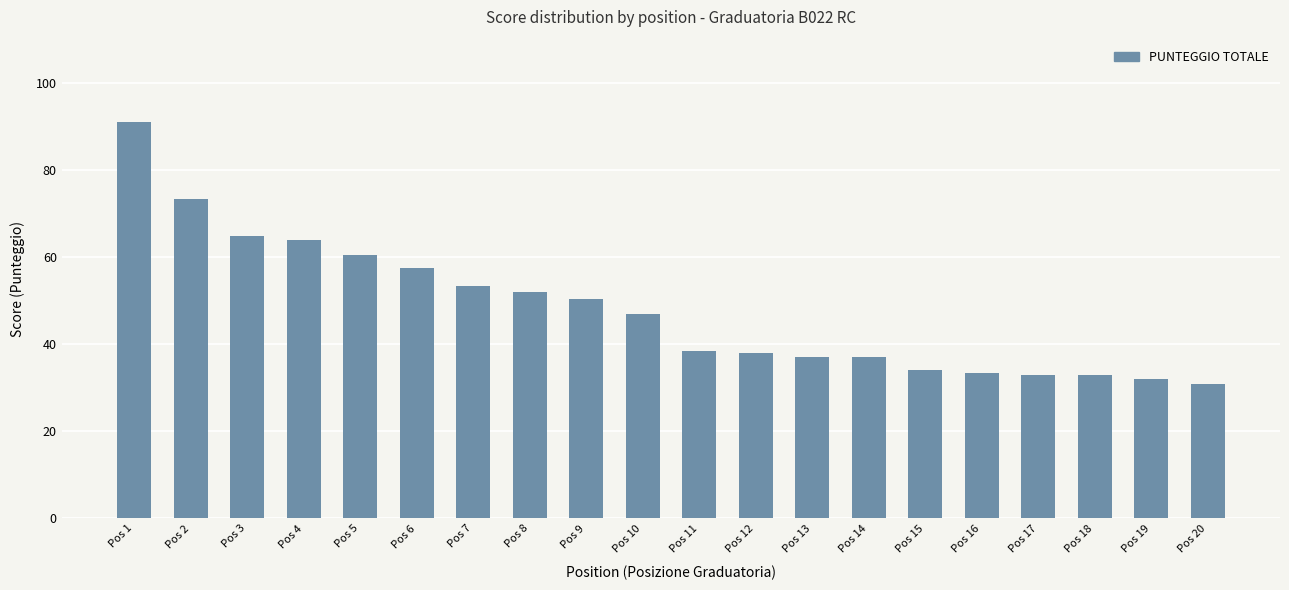

What is the smallest value displayed?

31.0